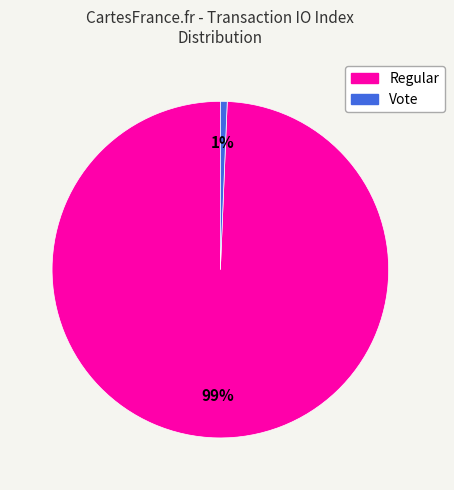

How many slices are in this pie chart?

2